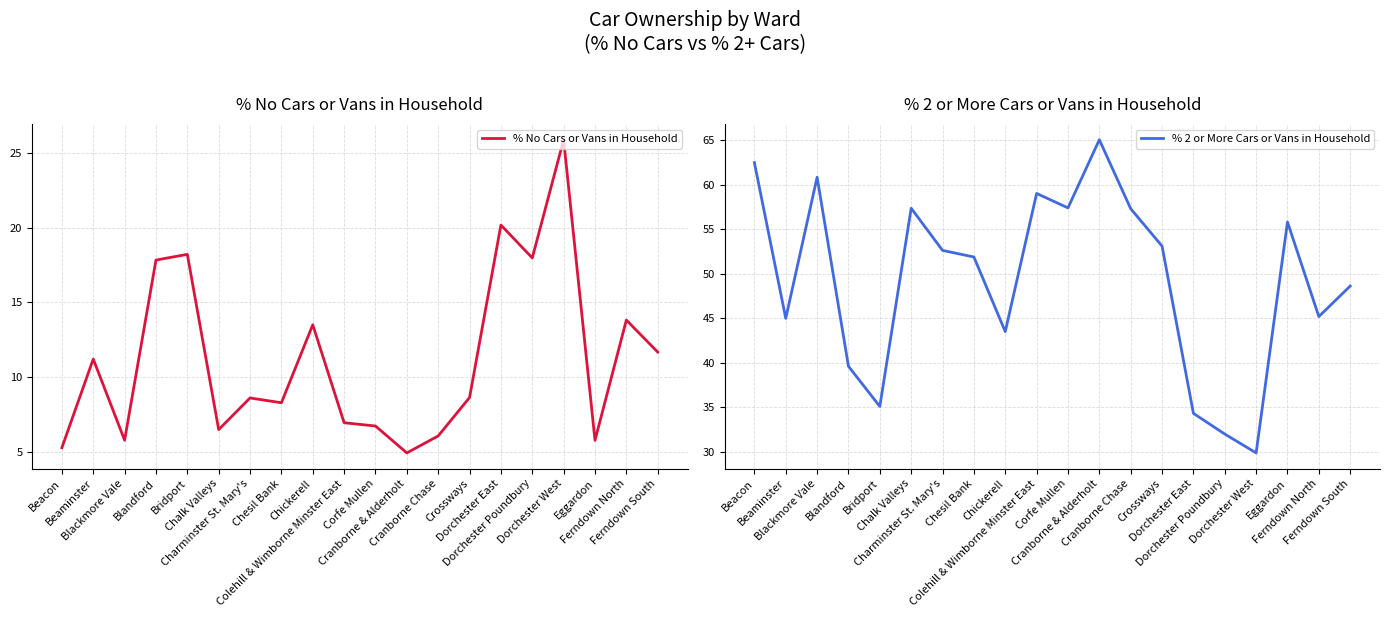

What is the difference between the maximum and minimum values in the % No Cars or Vans in Household series?

21.0